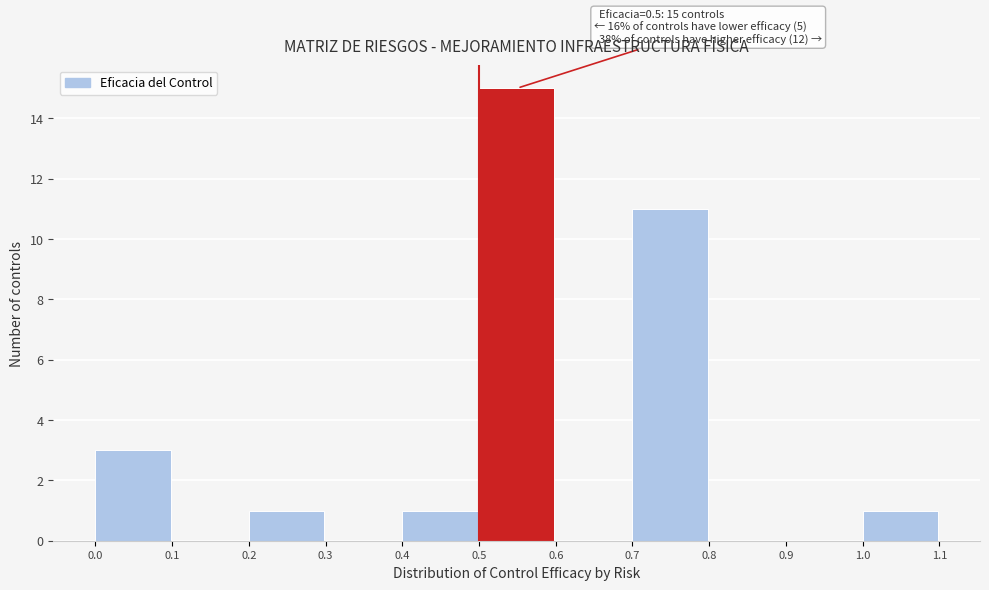

Over which range of the x-axis is the bar tallest?

0.5 to 0.6